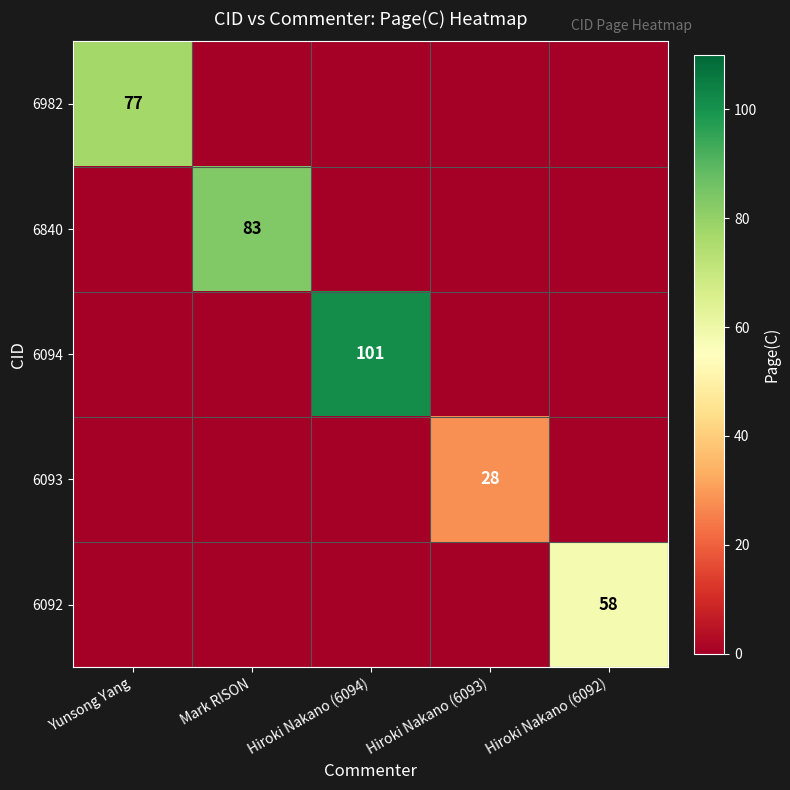

True or false: 6840 has a value of 27 at Mark RISON.

False